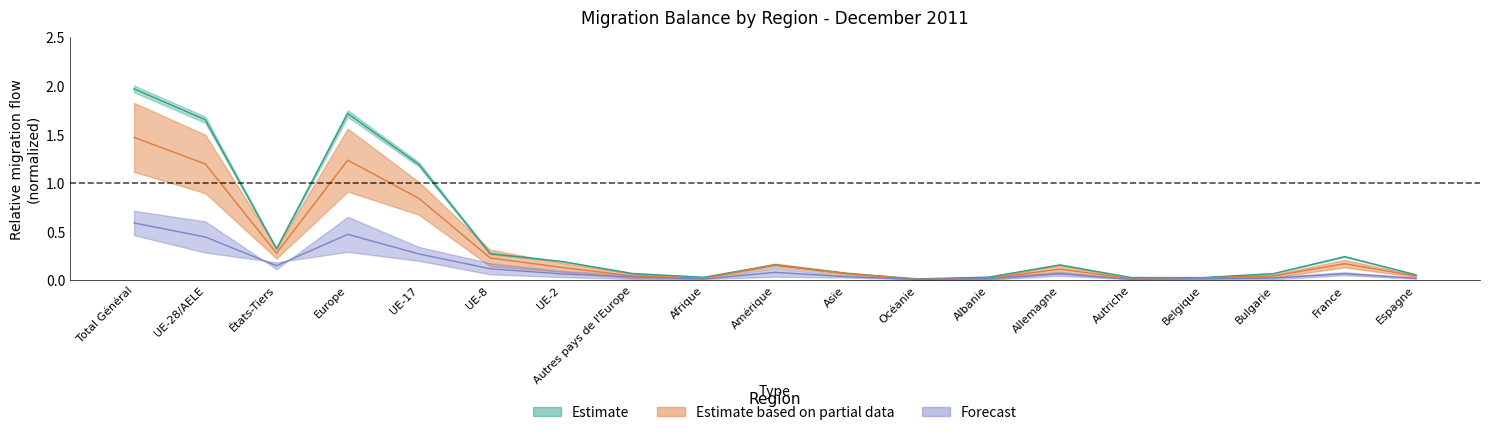

Is the value of Total départs (sorties) at Belgique greater than the value of Total autres sorties at États-Tiers?

No